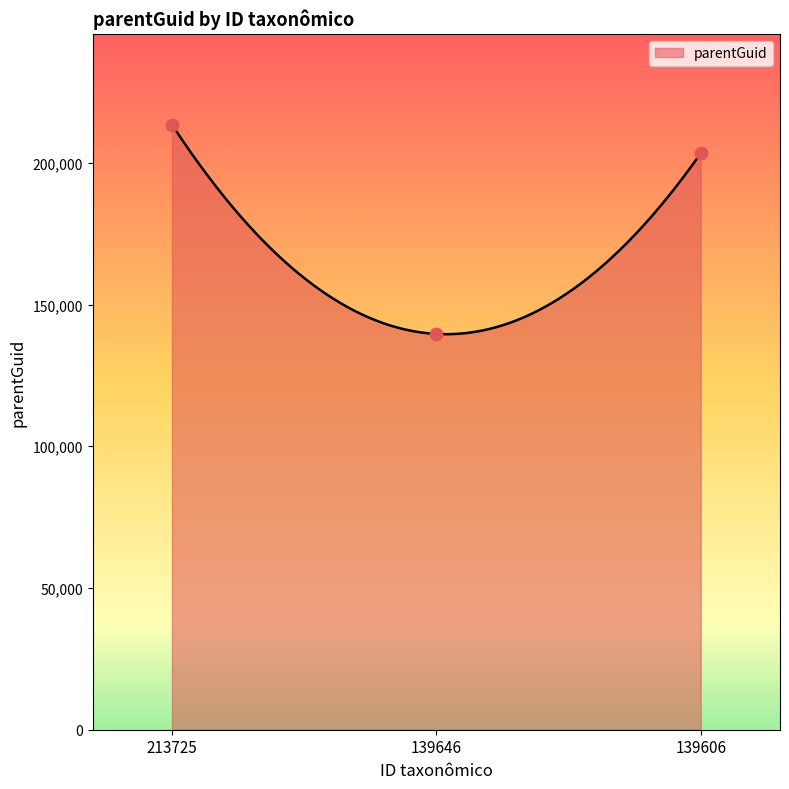

What is the ratio of the value at 213725 to the value at 139606?

1.0